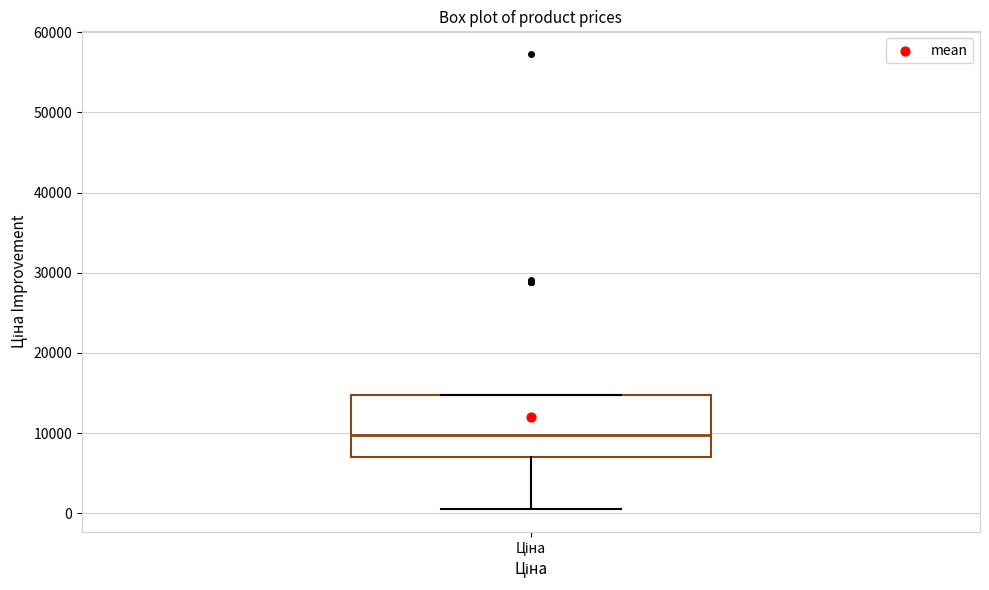

Read this box plot against the y-axis: the position of the median line, the range covered by the box, and the ends of both whiskers. The values are not printed on the chart, so give them approximately, as read against the axis.

median 10000, box 7000 to 15000, whiskers 1000 to 15000